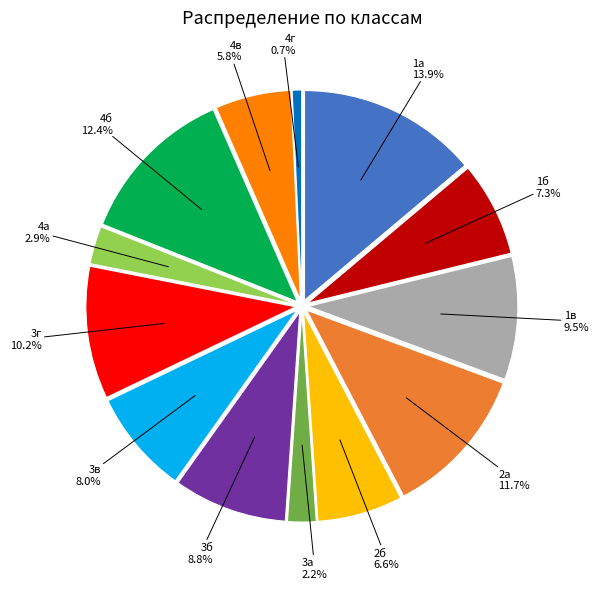

To the nearest percent, what percentage of the pie is 3в?

8%